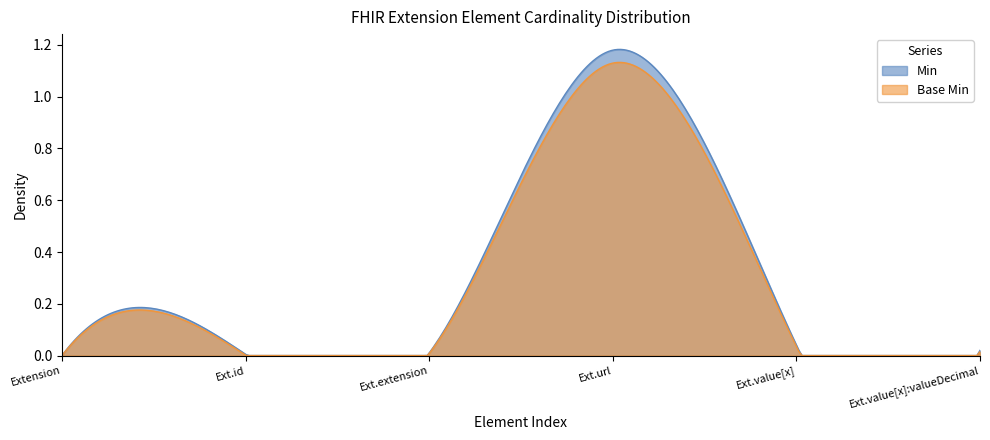

True or false: Base Min and Min intersect in this chart.

False